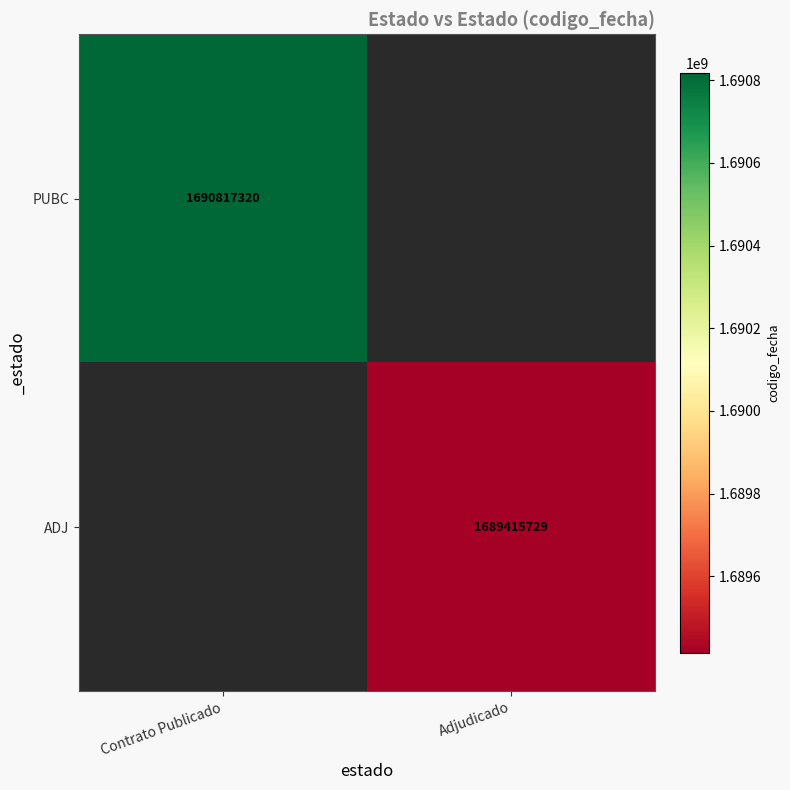

True or false: PUBC has a value of 2303919002 at Contrato Publicado.

False